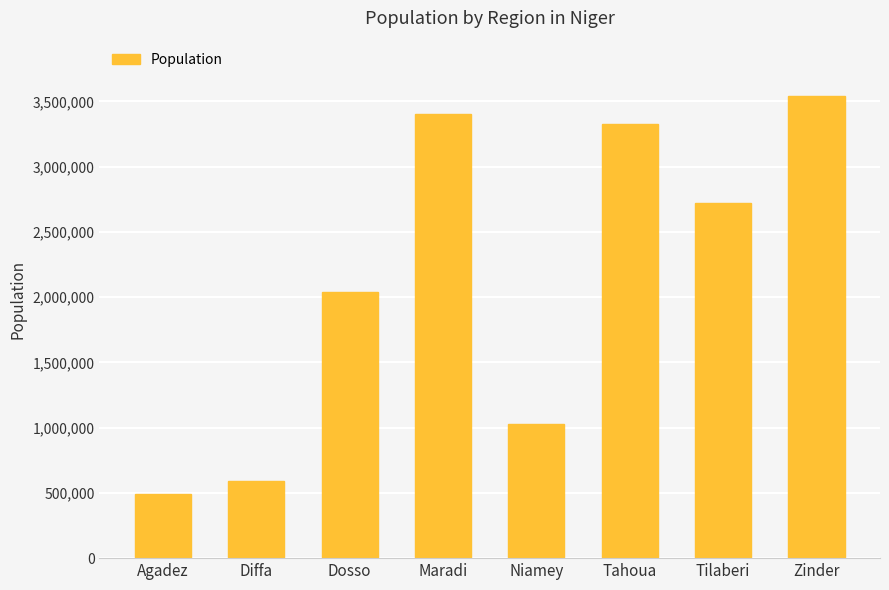

Which category has the highest value across all series?

Zinder